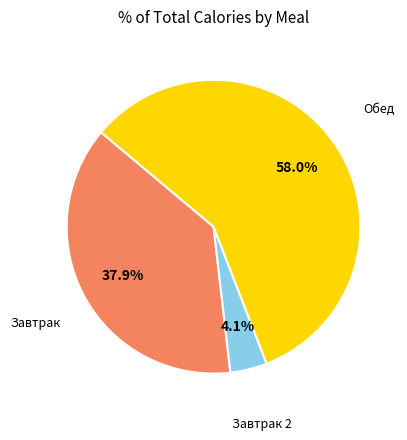

Rank the categories by value from highest to lowest.

Обед, Завтрак, Завтрак 2